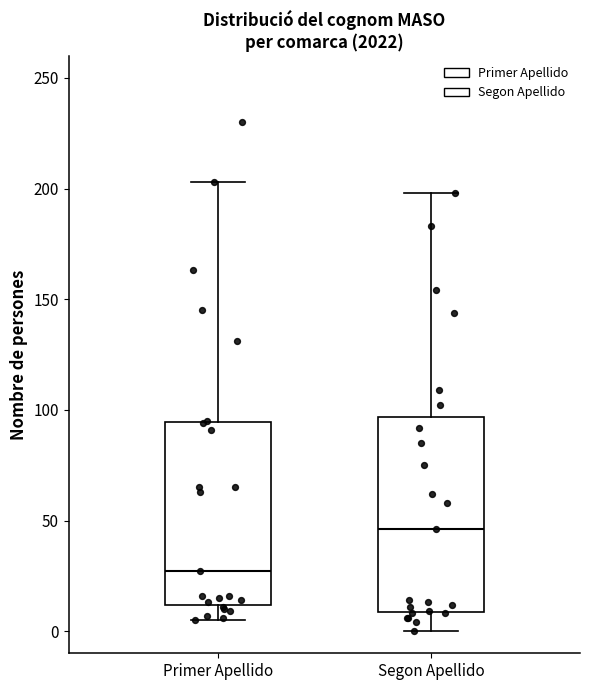

Which box's median line is the highest?

Segon Apellido